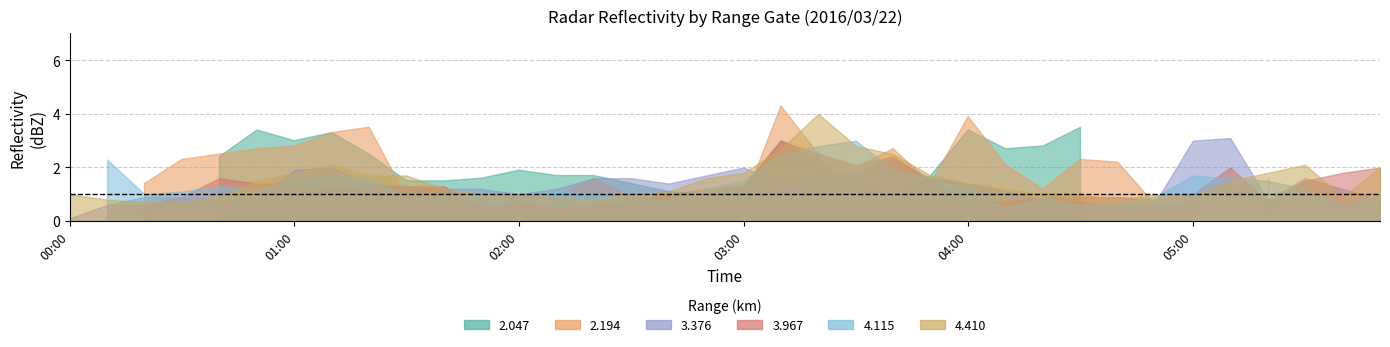

After their last crossing, which series has the higher values: 4.410 or 3.376?

4.410